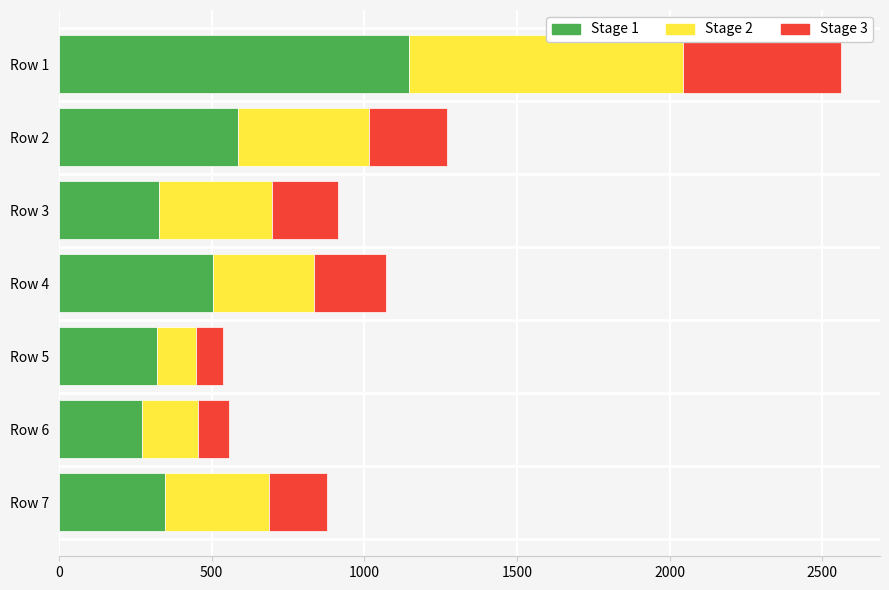

What is the difference between the maximum and minimum values in the Stage 1 series?

872